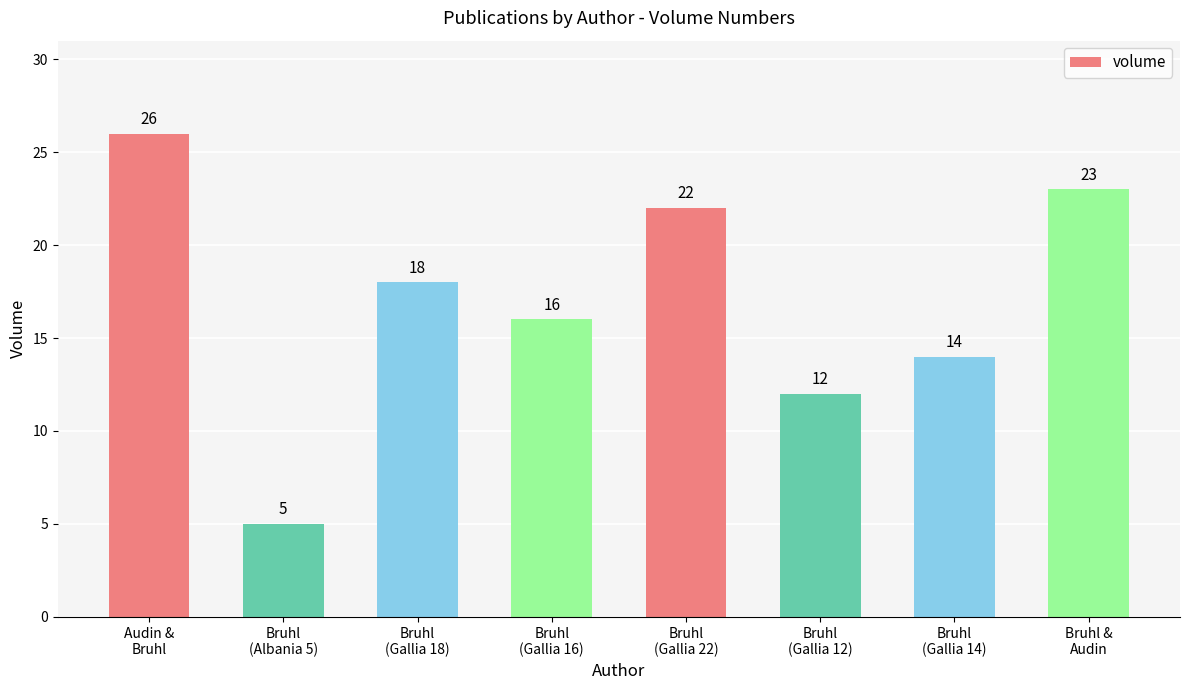

Rank the categories by value from lowest to highest.

Bruhl
(Albania 5), Bruhl
(Gallia 12), Bruhl
(Gallia 14), Bruhl
(Gallia 16), Bruhl
(Gallia 18), Bruhl
(Gallia 22), Bruhl &
Audin, Audin &
Bruhl